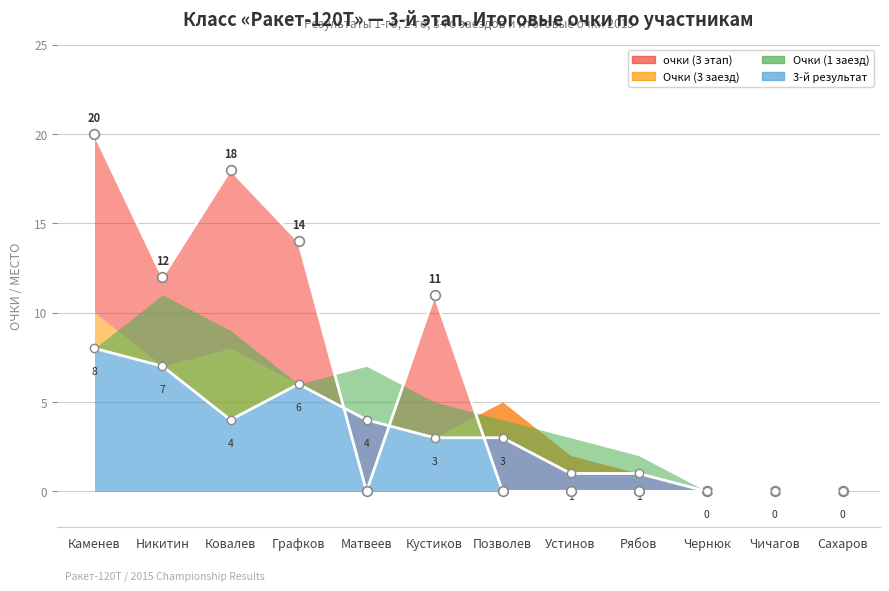

The value of 3-й результат at Каменев is 8. True or false?

True